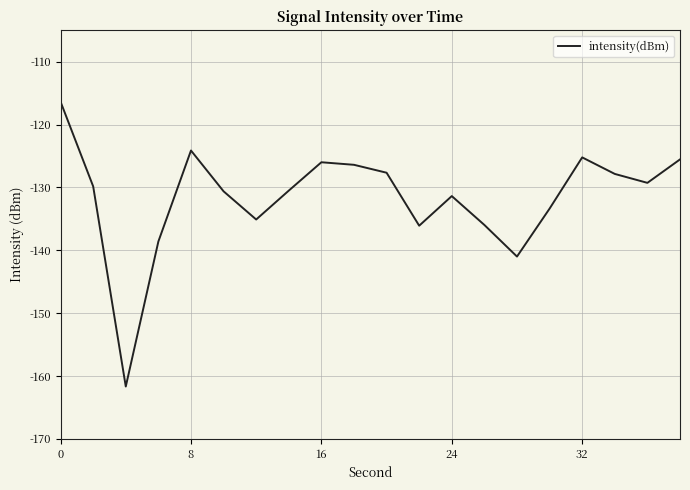

What is the difference between the maximum and minimum values?

45.3